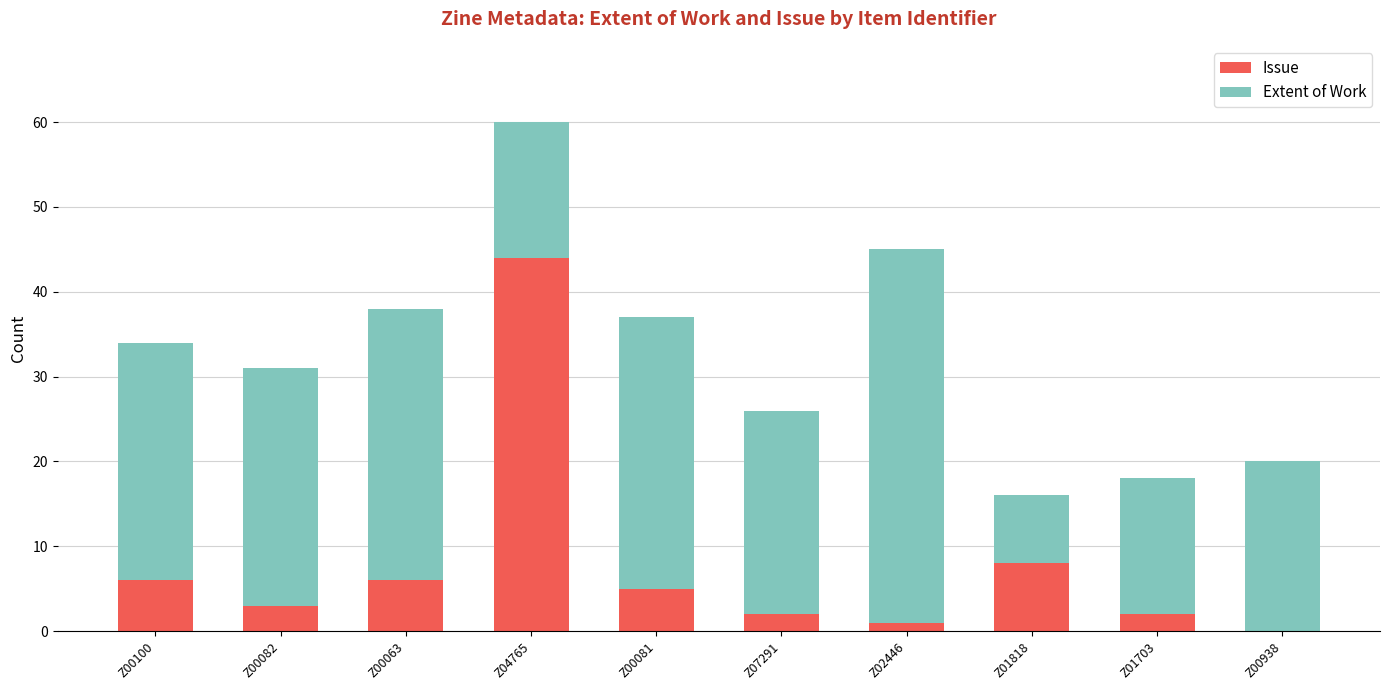

At which category is the sum across all series the highest?

Z04765